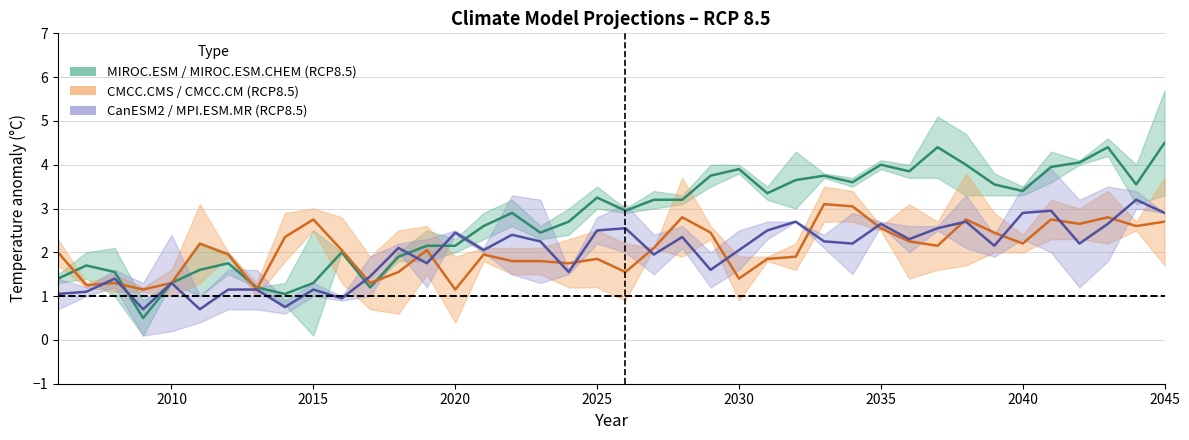

Reading right to left, extract all data points from this chart.

MIROC.ESM_RCP85: 3.3	4.0	4.6	4.0	4.3	3.5	3.8	3.3	5.1	4.0	4.1	3.5	3.8	4.3	3.2	3.8	4.0	3.3	3.4	2.9	3.5	3.0	2.6	2.6	2.3	2.0	2.5	1.8	1.2	2.0	0.1	0.8	1.2	1.5	1.0	1.3	0.1	2.1	2.0	1.5
MIROC.ESM.CHEM_RCP85: 5.7	3.1	4.2	4.1	3.6	3.3	3.3	4.7	3.7	3.7	3.9	3.7	3.7	3.0	3.5	4.0	3.5	3.1	3.0	3.0	3.0	2.4	2.3	3.2	2.9	2.3	1.8	2.0	1.2	2.0	2.5	1.3	1.2	2.0	2.2	1.3	0.9	1.0	1.4	1.3
CMCC.CMS_RCP85: 3.7	2.7	3.4	3.0	2.3	2.0	2.0	3.8	2.7	1.4	2.5	3.4	3.5	2.2	1.8	0.9	2.3	1.9	2.1	0.9	1.2	1.2	1.5	1.5	1.8	0.4	2.6	2.5	0.7	1.3	3.0	2.9	1.3	1.9	3.1	1.6	1.2	1.5	1.2	1.7
CMCC.CM_RCP85: 1.7	2.5	2.2	2.3	3.2	2.4	2.9	1.7	1.6	3.1	2.6	2.7	2.7	1.6	1.9	1.9	2.6	3.7	2.1	2.2	2.5	2.3	2.1	2.1	2.1	1.9	1.5	0.6	1.9	2.8	2.5	1.8	1.0	2.0	1.3	1.0	1.1	1.1	1.3	2.3
CanESM2_RCP85: 2.9	3.4	3.5	3.2	3.9	3.5	2.4	2.1	2.5	2.6	2.6	2.9	2.1	2.7	2.3	1.6	2.0	2.1	2.4	2.0	2.2	1.5	3.2	1.5	2.0	2.4	1.2	2.0	1.9	1.0	1.3	0.9	1.6	1.6	1.0	2.4	1.3	1.6	1.0	0.7
MPI.ESM.MR_RCP85: 2.9	3.0	1.8	1.2	2.0	2.3	1.9	3.3	2.6	2.0	2.7	1.5	2.4	2.7	2.7	2.5	1.2	2.6	1.5	3.1	2.8	1.6	1.3	3.3	2.1	2.5	2.3	2.2	1.0	0.9	1.0	0.6	0.7	0.7	0.4	0.2	0.1	1.2	1.2	1.4